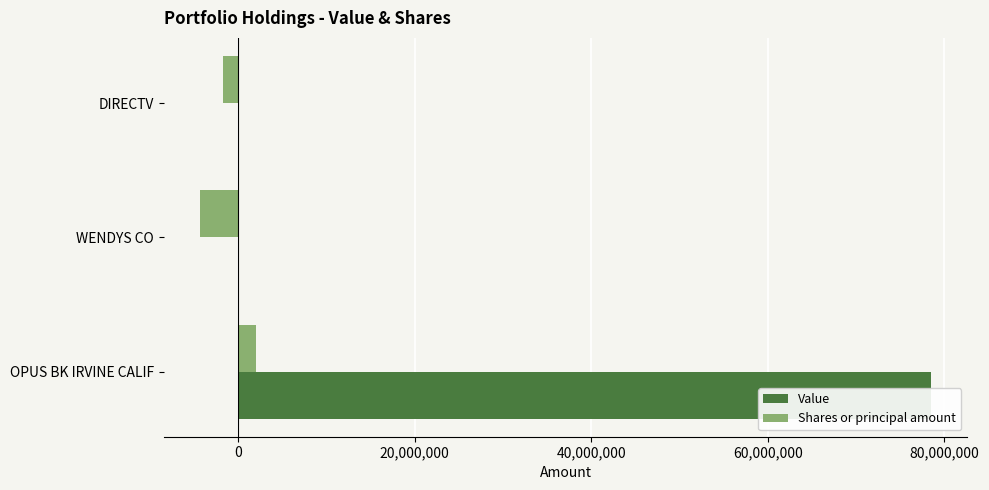

How many bars are there in total?

6